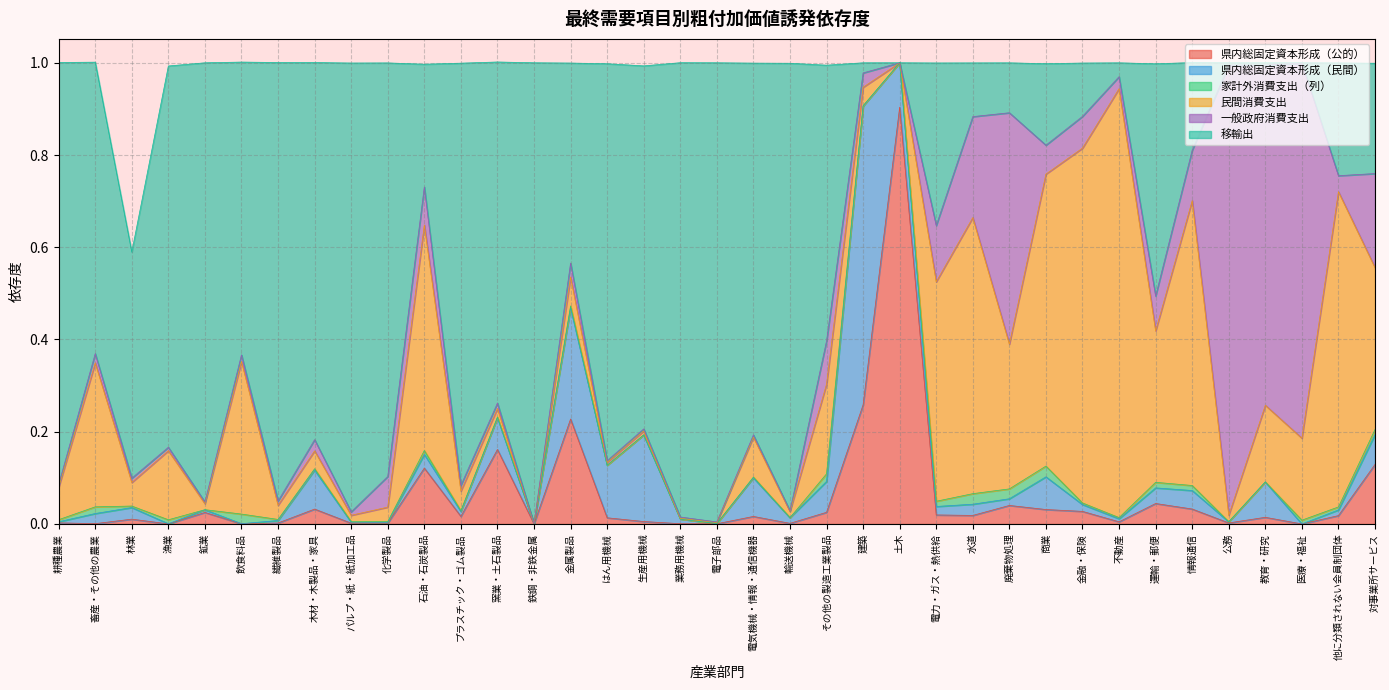

What is the label of the 26th point from the right?

プラスチック・ゴム製品